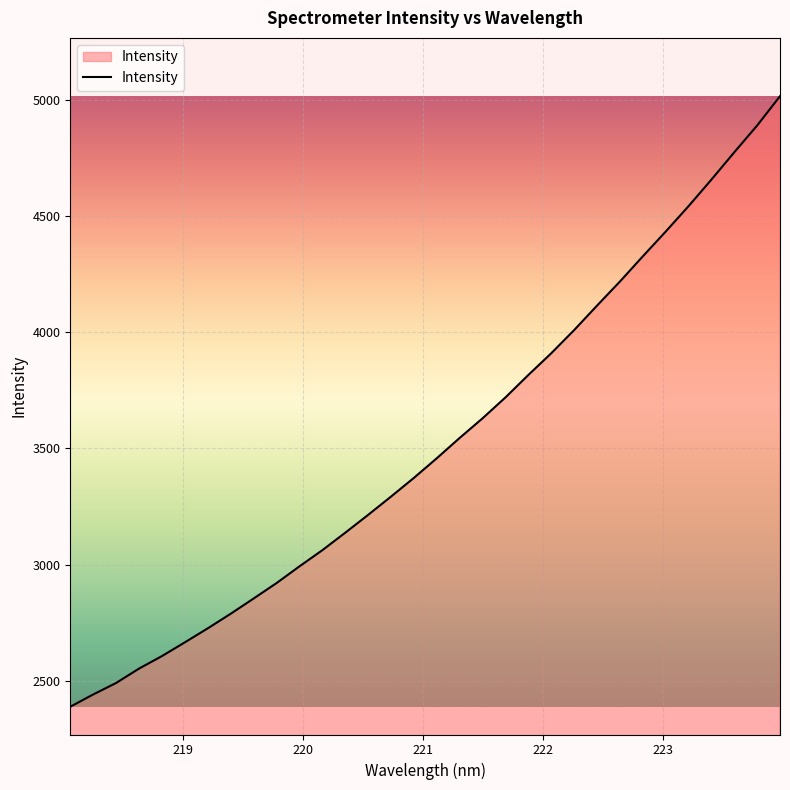

What is the minimum value shown in the chart?

2389.1